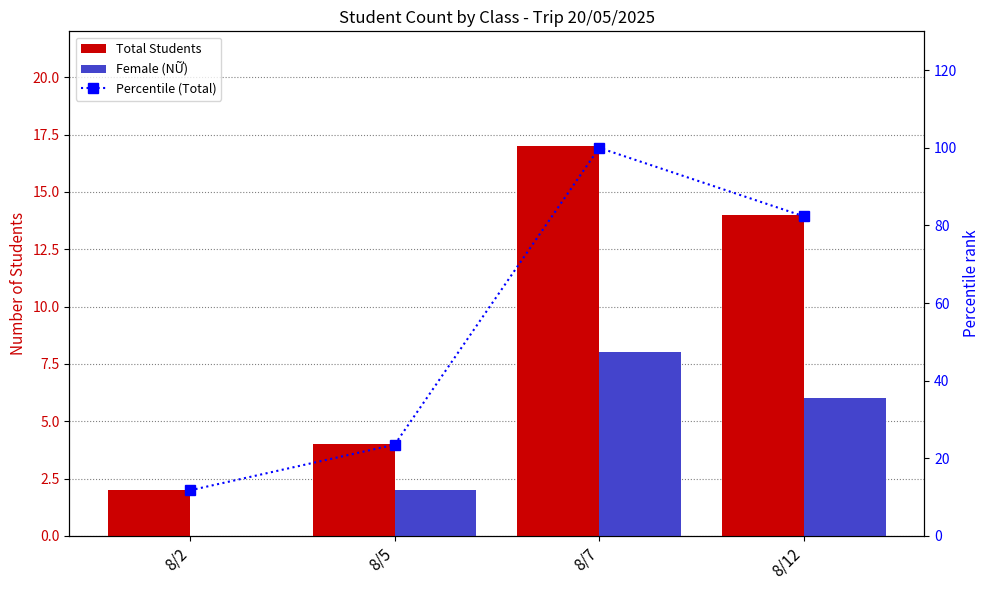

What is the difference between the maximum and second lowest values in the Percentile (Total) series?

76.5